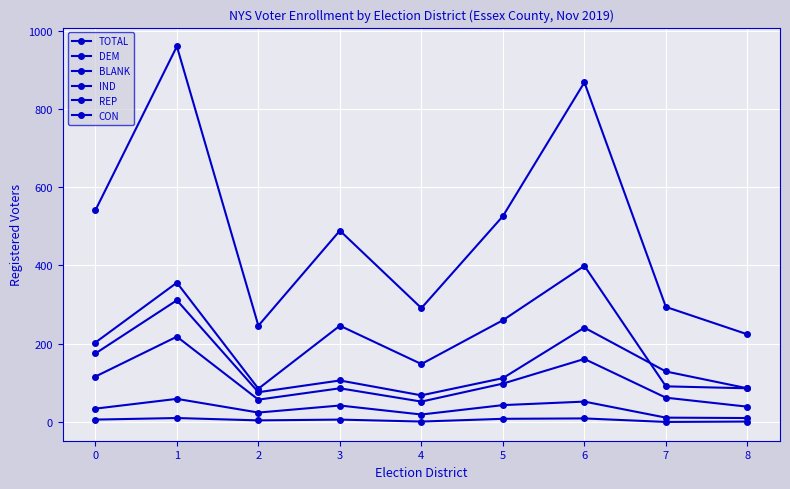

List the series in order of their peak value, highest first.

TOTAL, REP, DEM, BLANK, IND, CON